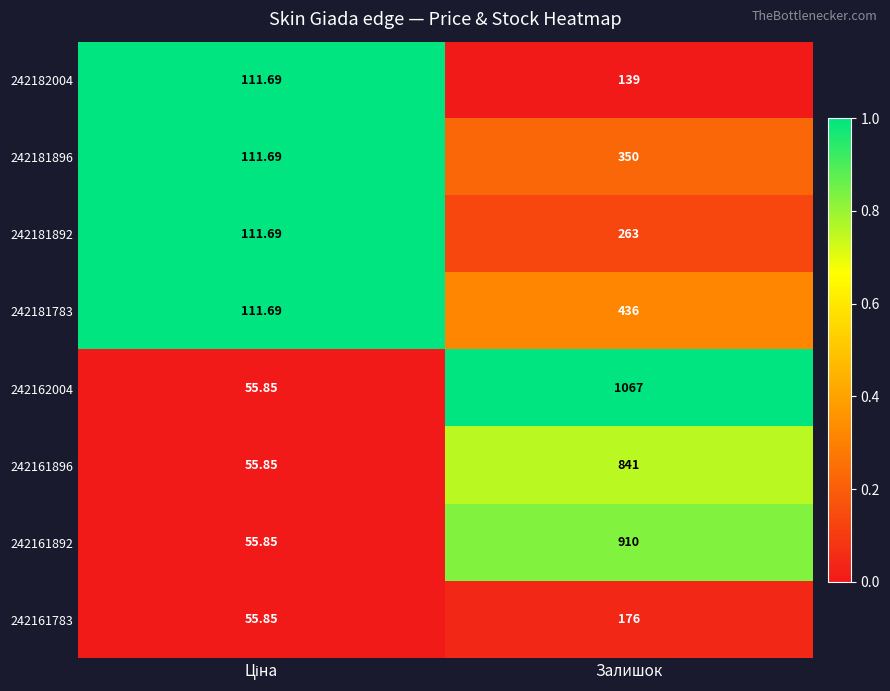

At which category is the sum across all series the highest?

Залишок